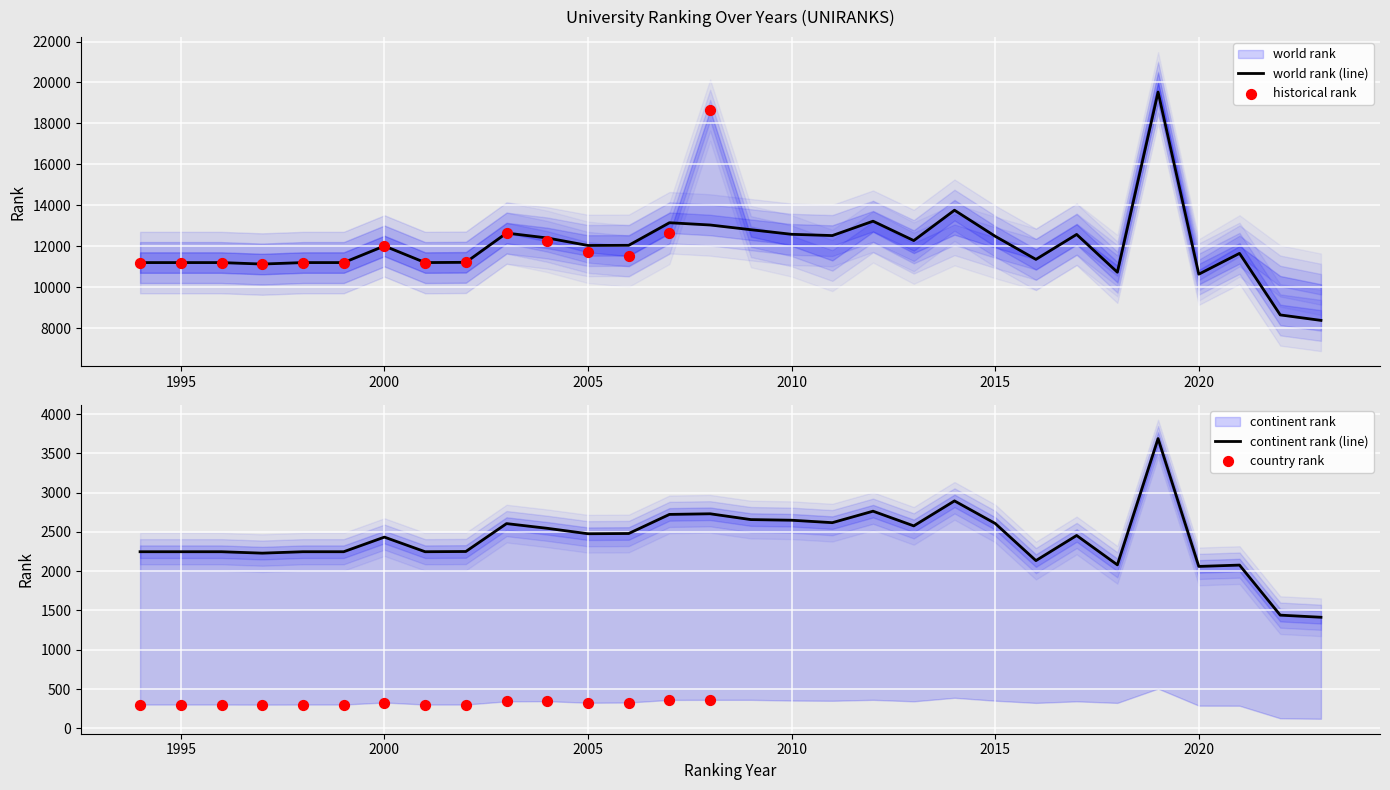

Which series contains the highest Y value?

world rank